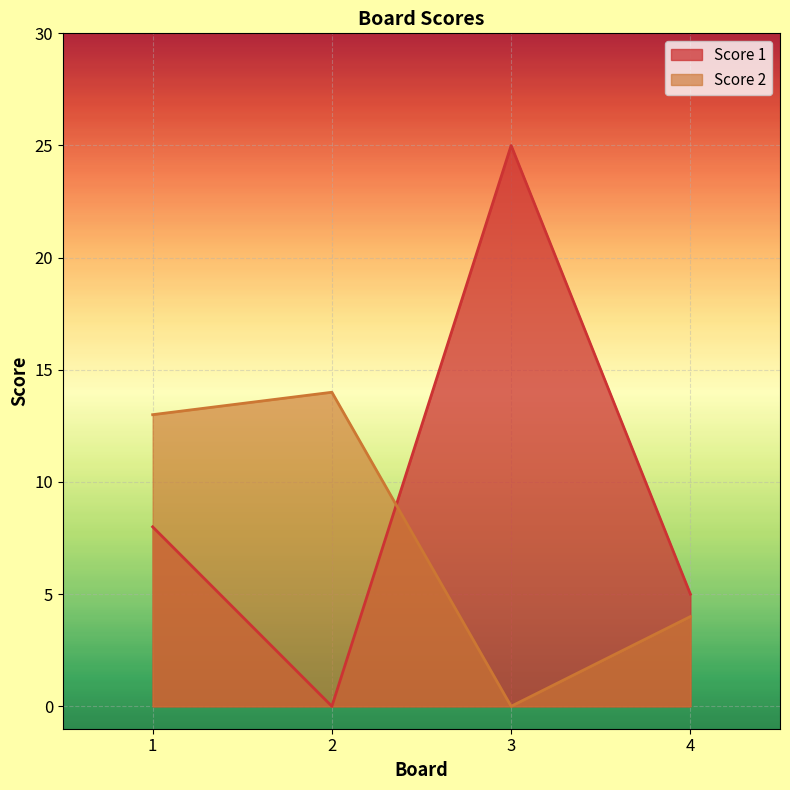

How many values in Score 1 are above zero?

3